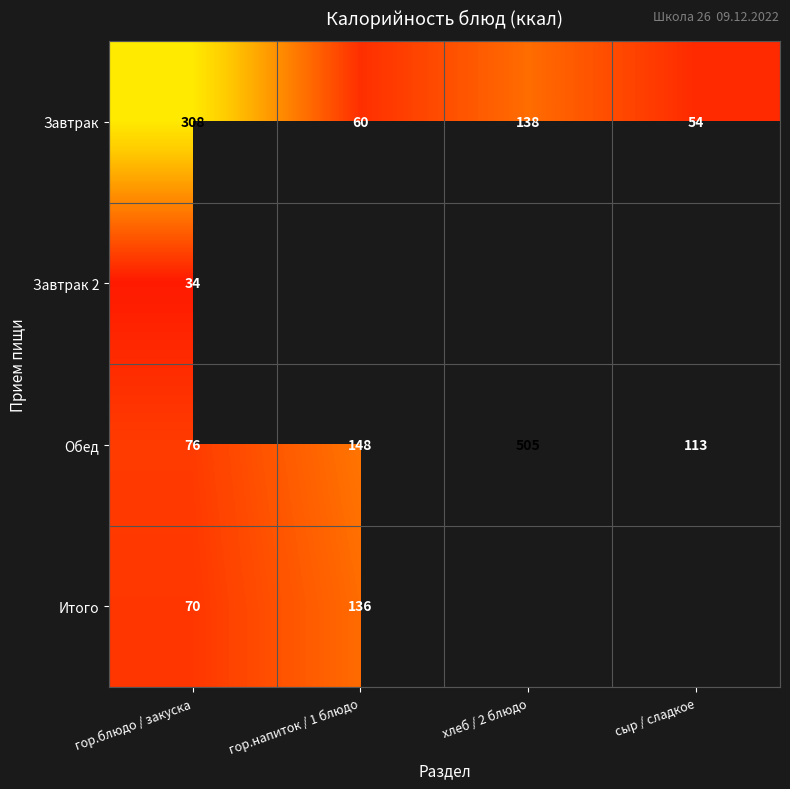

What is the minimum value for Завтрак?

54